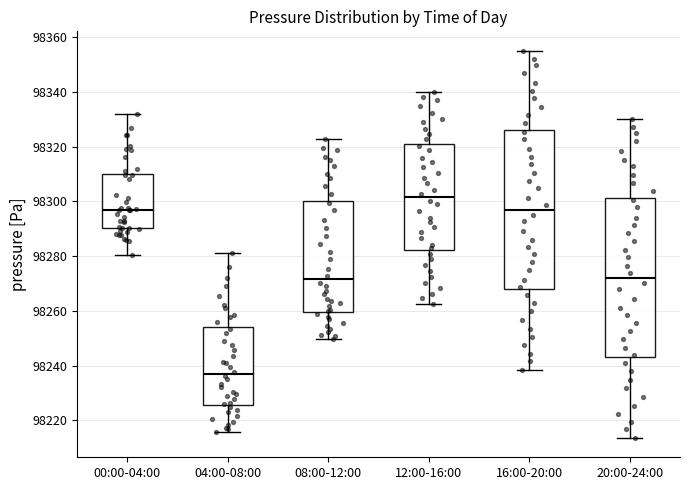

Reading left to right, transcribe this box plot: for each box, give where its median line is, the range the box spans, and where its two whiskers end, as read against the y-axis. The values are not printed on the chart, so give them approximately, as read against the axis.

00:00-04:00: median 98296, box 98290 to 98310, whiskers 98280 to 98332
04:00-08:00: median 98236, box 98226 to 98254, whiskers 98216 to 98282
08:00-12:00: median 98272, box 98260 to 98300, whiskers 98250 to 98322
12:00-16:00: median 98302, box 98282 to 98320, whiskers 98262 to 98340
16:00-20:00: median 98296, box 98268 to 98326, whiskers 98238 to 98356
20:00-24:00: median 98272, box 98244 to 98302, whiskers 98214 to 98330